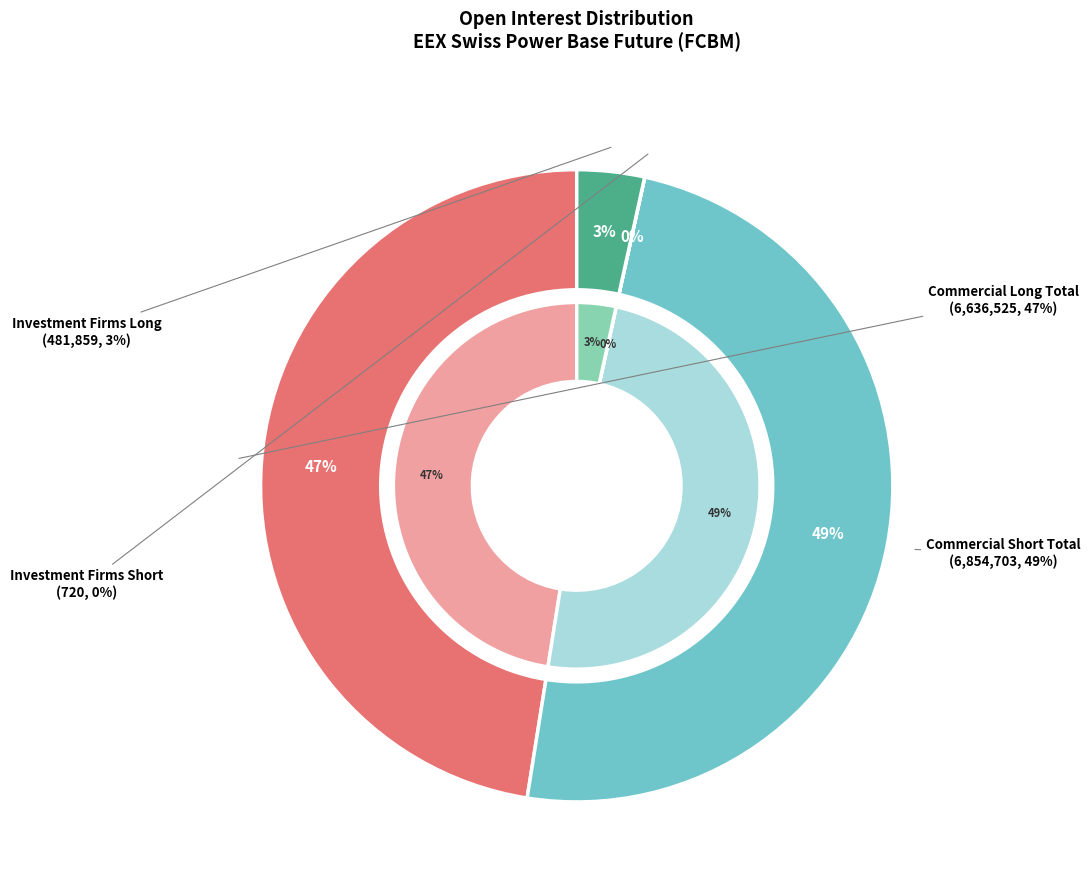

What is the smallest slice in the pie chart?

Investment Firms Short